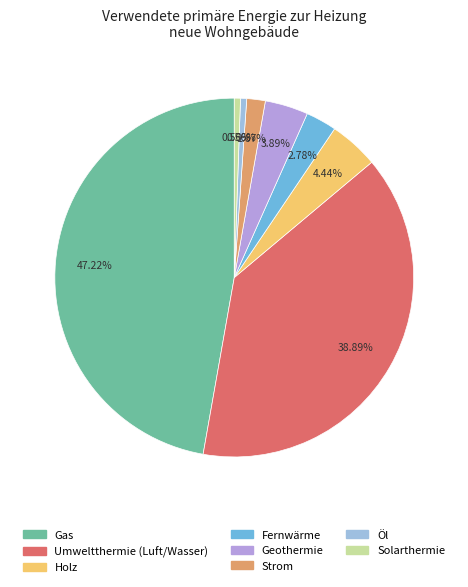

What percentage is the Gas slice, to the nearest percent?

47%